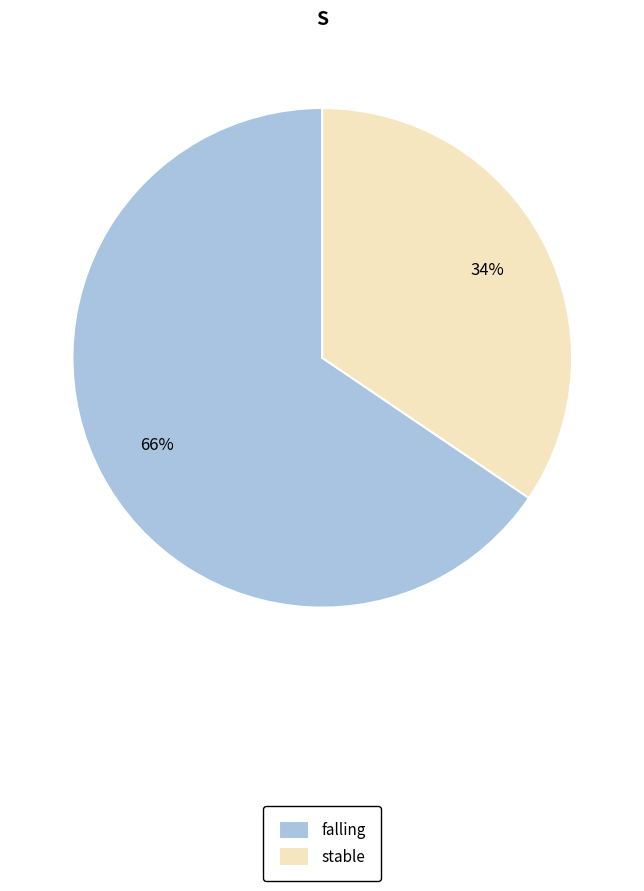

Which slice is the largest?

falling